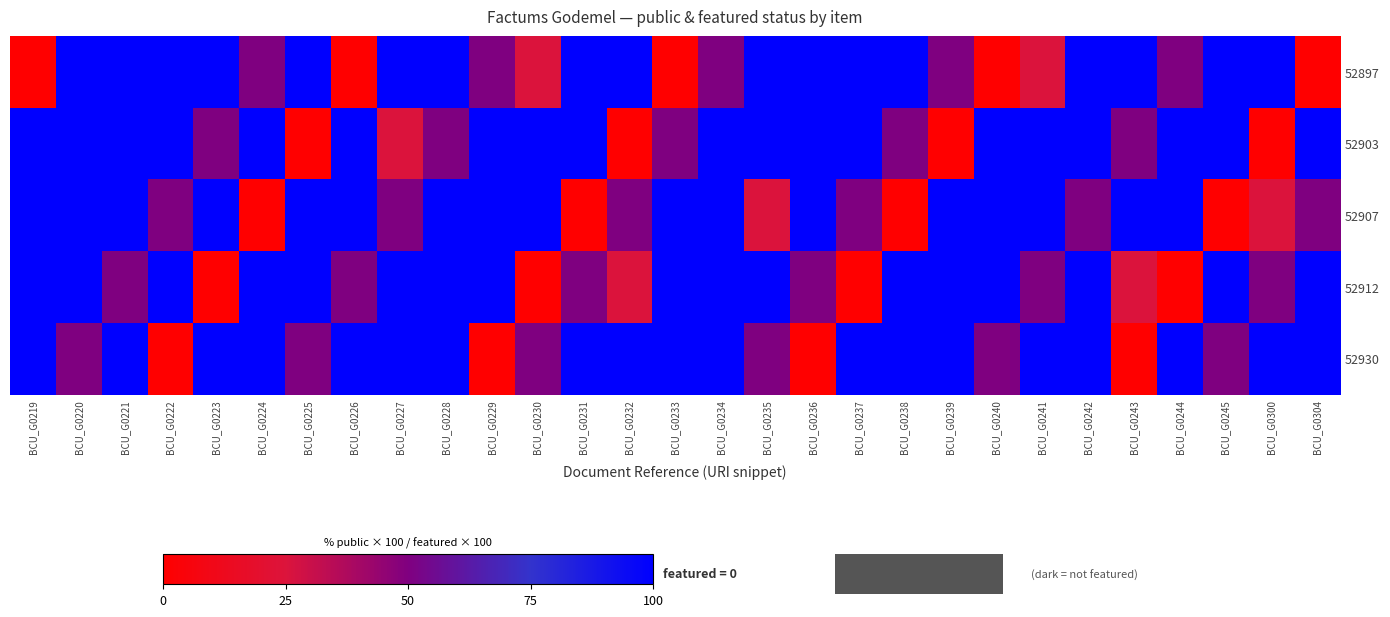

What is the total value across all series at BCU_G0237?

350